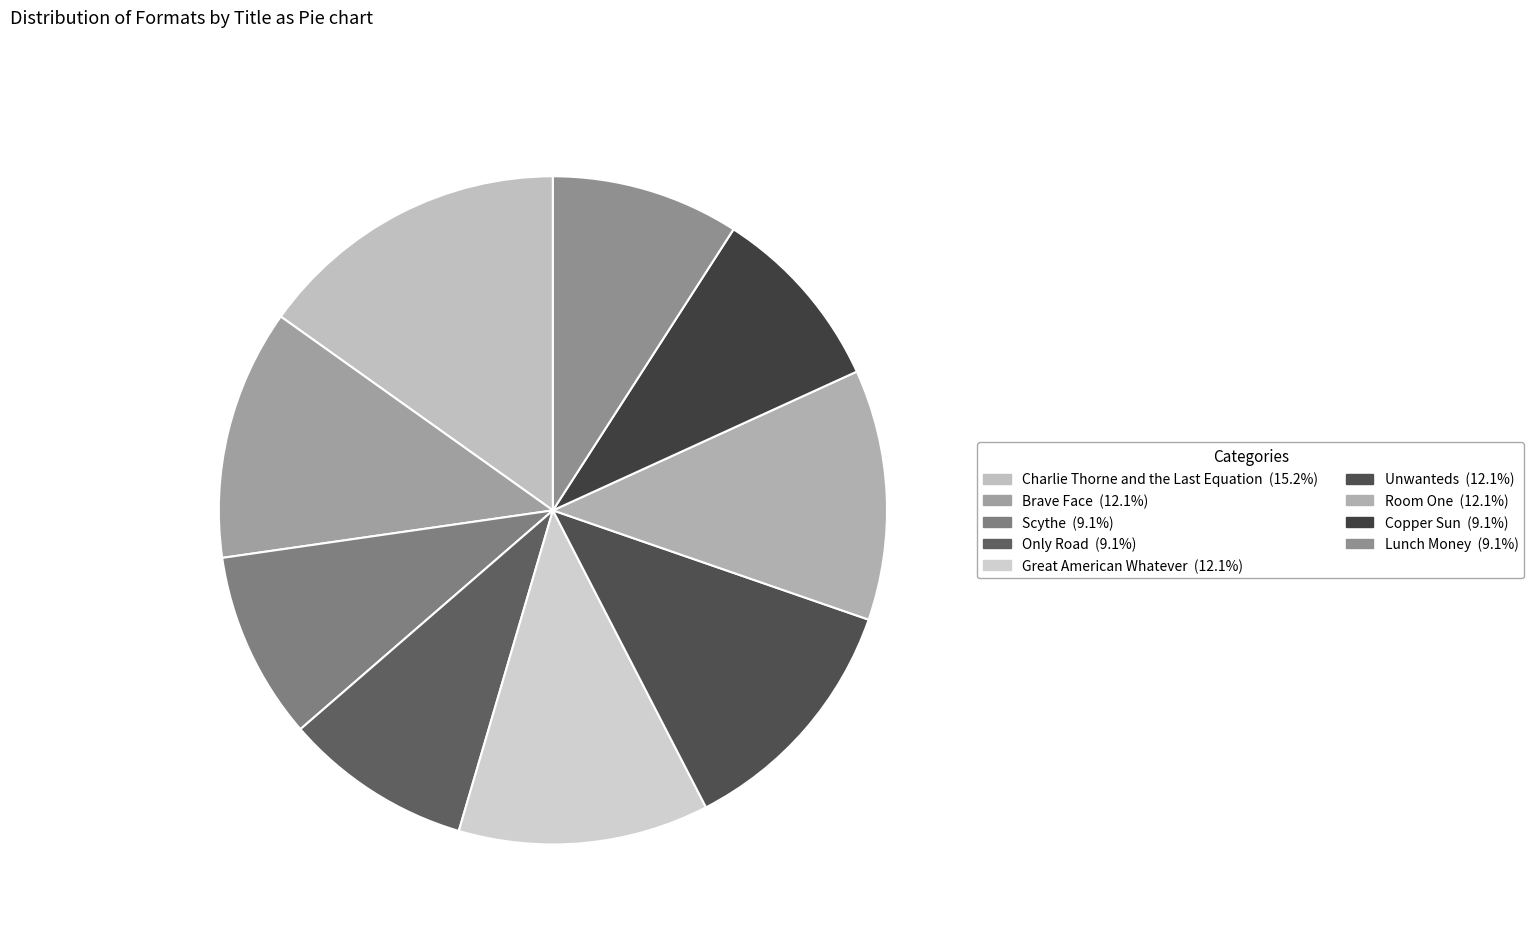

How many segments does this pie chart have?

9